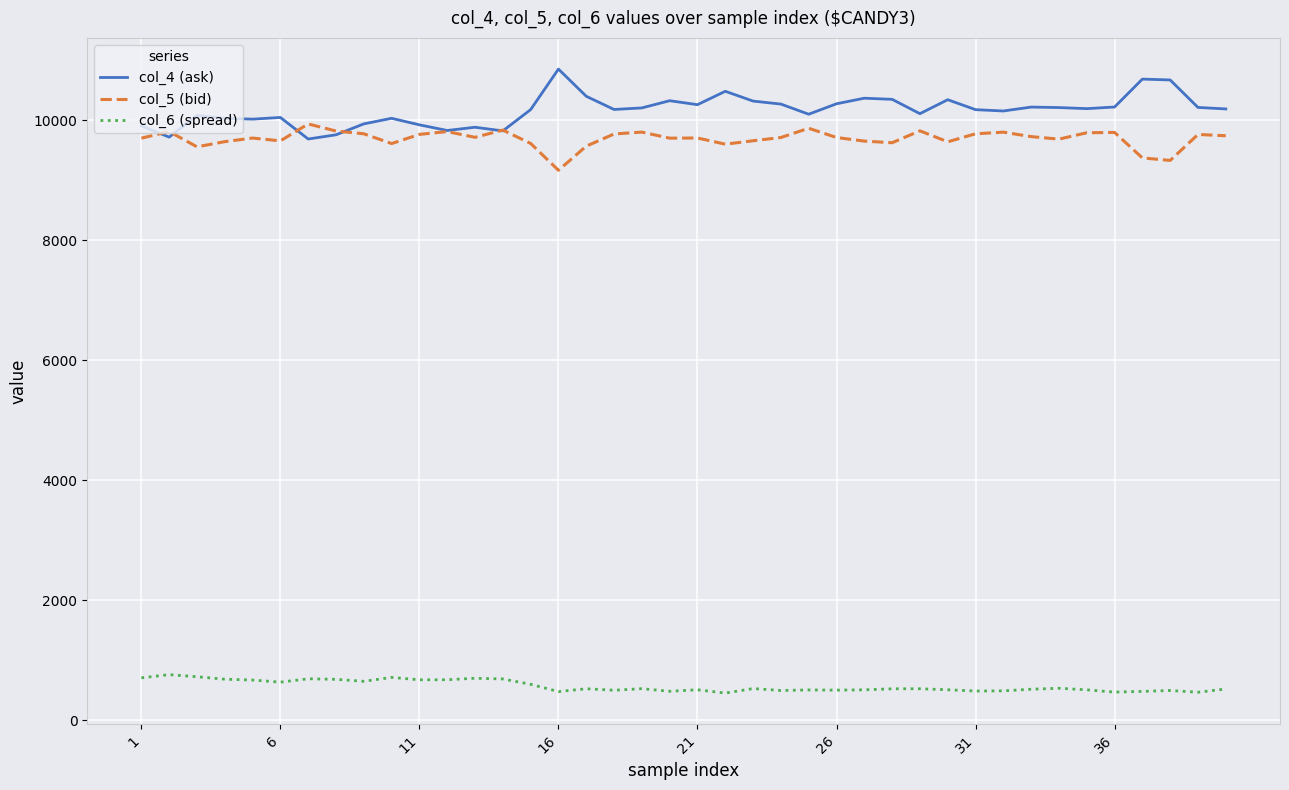

True or false: col_6 (spread) and col_4 (ask) cross at least once.

False